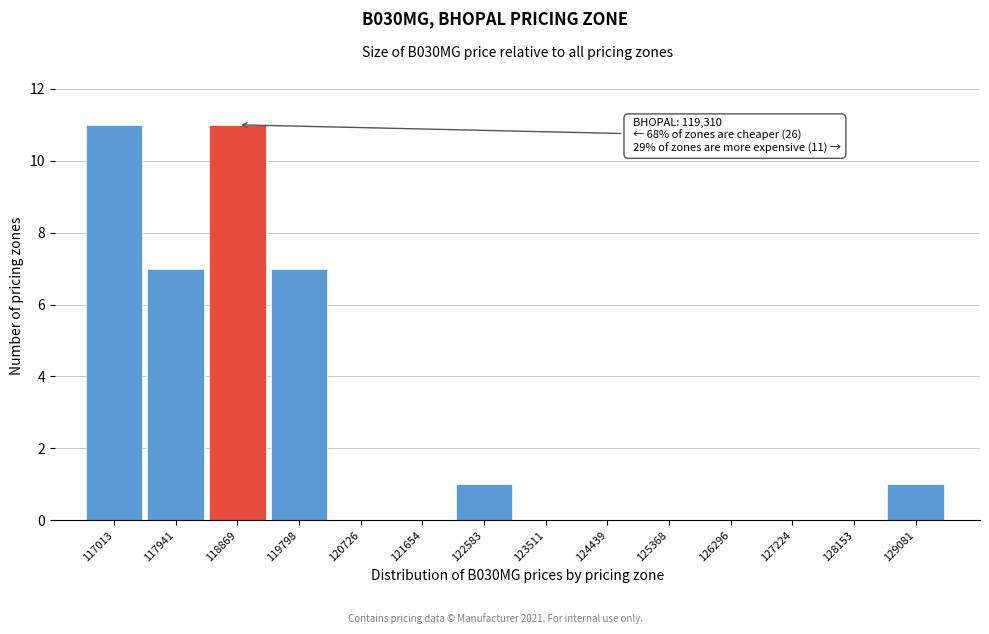

Reading left to right, list all the values displayed in this chart.

117013=11	117941=7	118869=11	119798=7	120726=0	121654=0	122583=1	123511=0	124439=0	125368=0	126296=0	127224=0	128153=0	129081=1